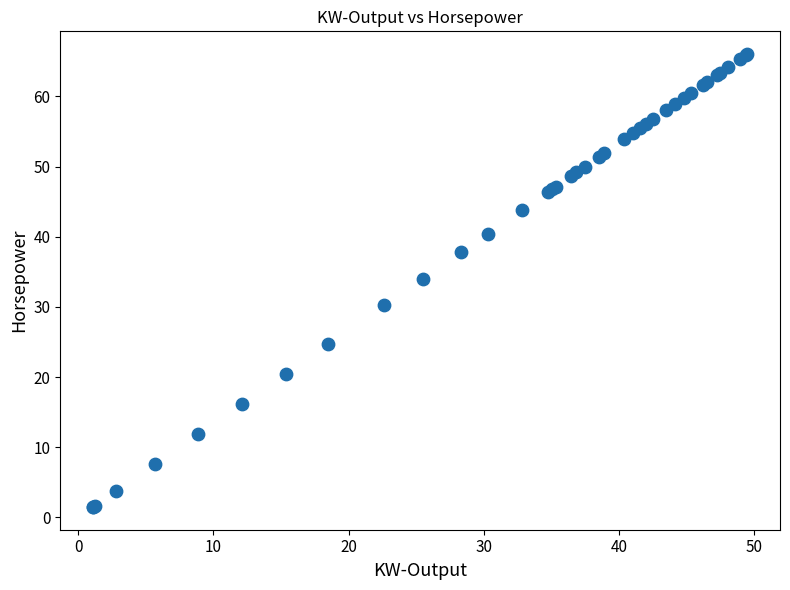

What Y value in the scatter plot is closest to 33?

34.0